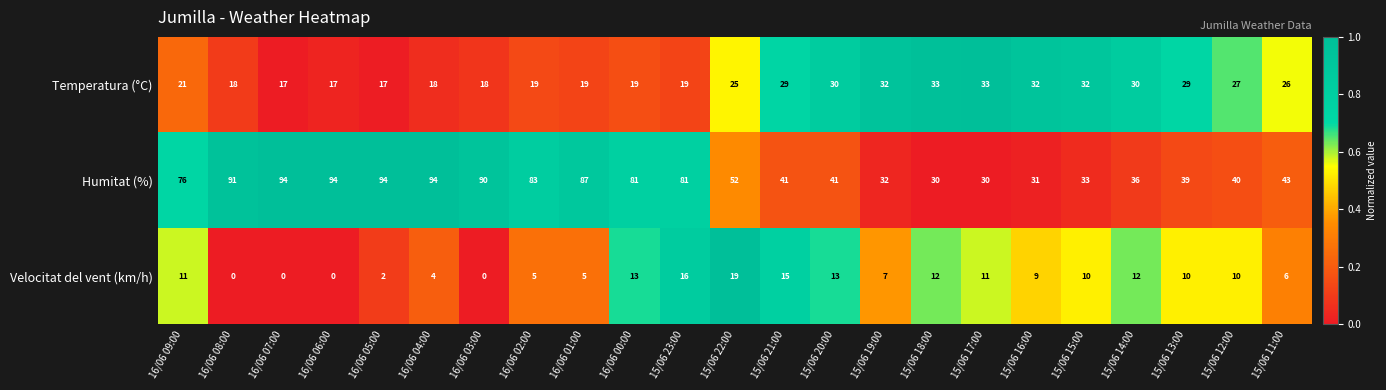

What is the sum of the Velocitat del vent (km/h) values at 15/06 13:00 and 16/06 07:00?

10